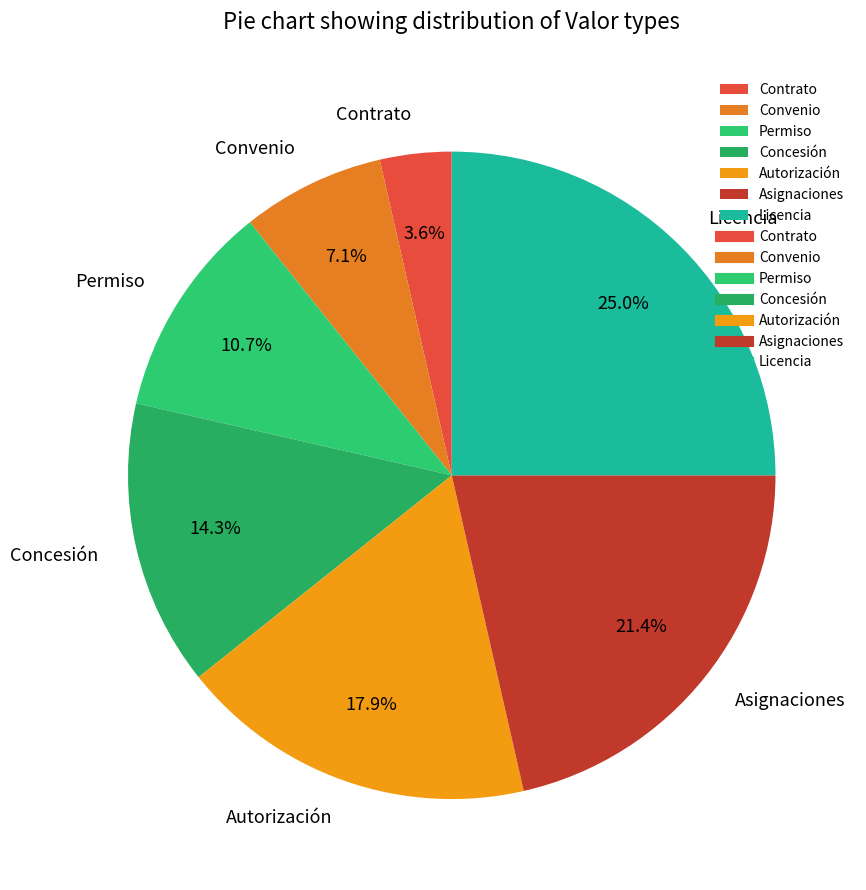

Is it true that Concesión is 3% of the pie?

False